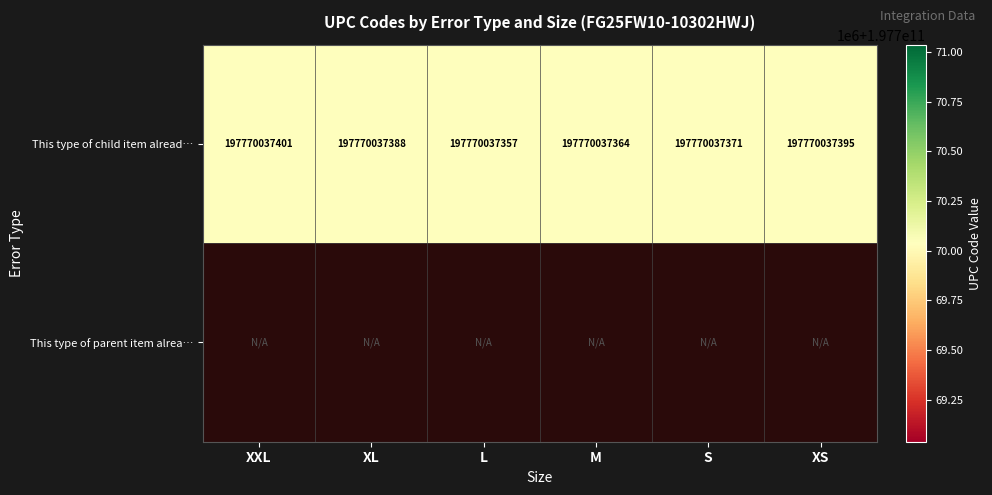

Which category has the lowest value in the This type of child item alread… series?

L